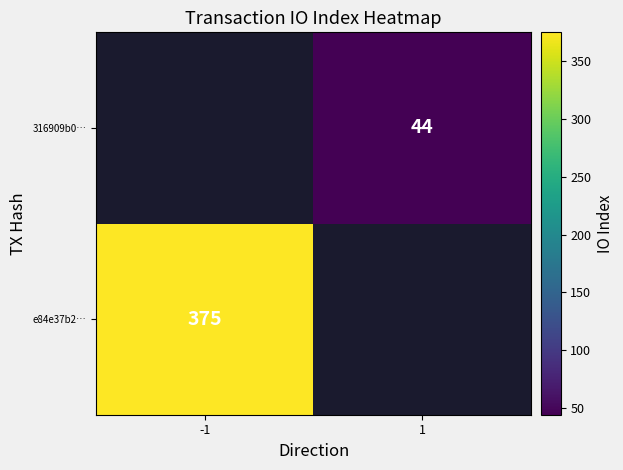

The e84e37b2… series shows 174 at -1. True or false?

False